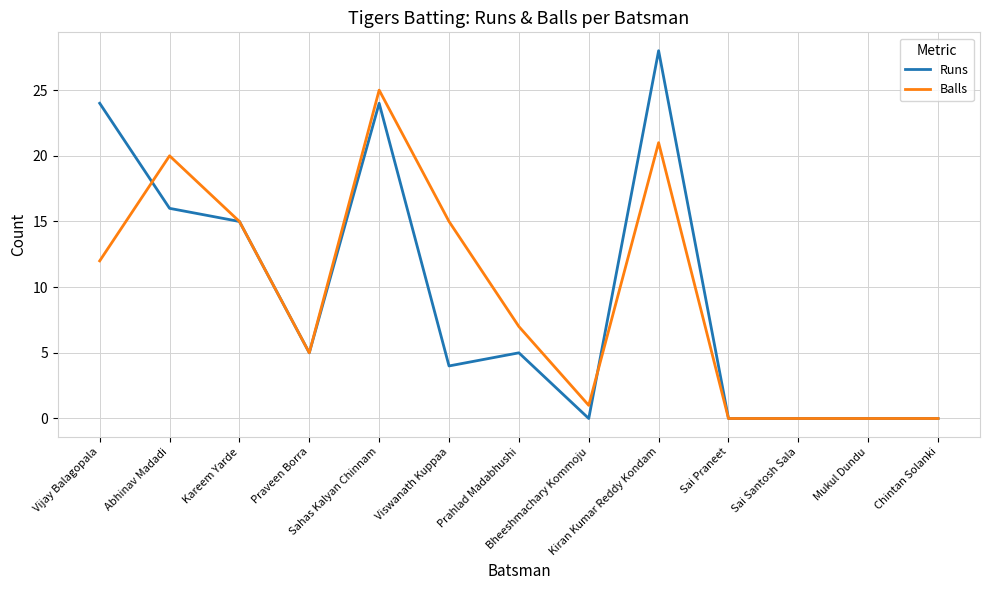

What is the sum of the Balls values at Prahlad Madabhushi and Sai Santosh Sala?

7